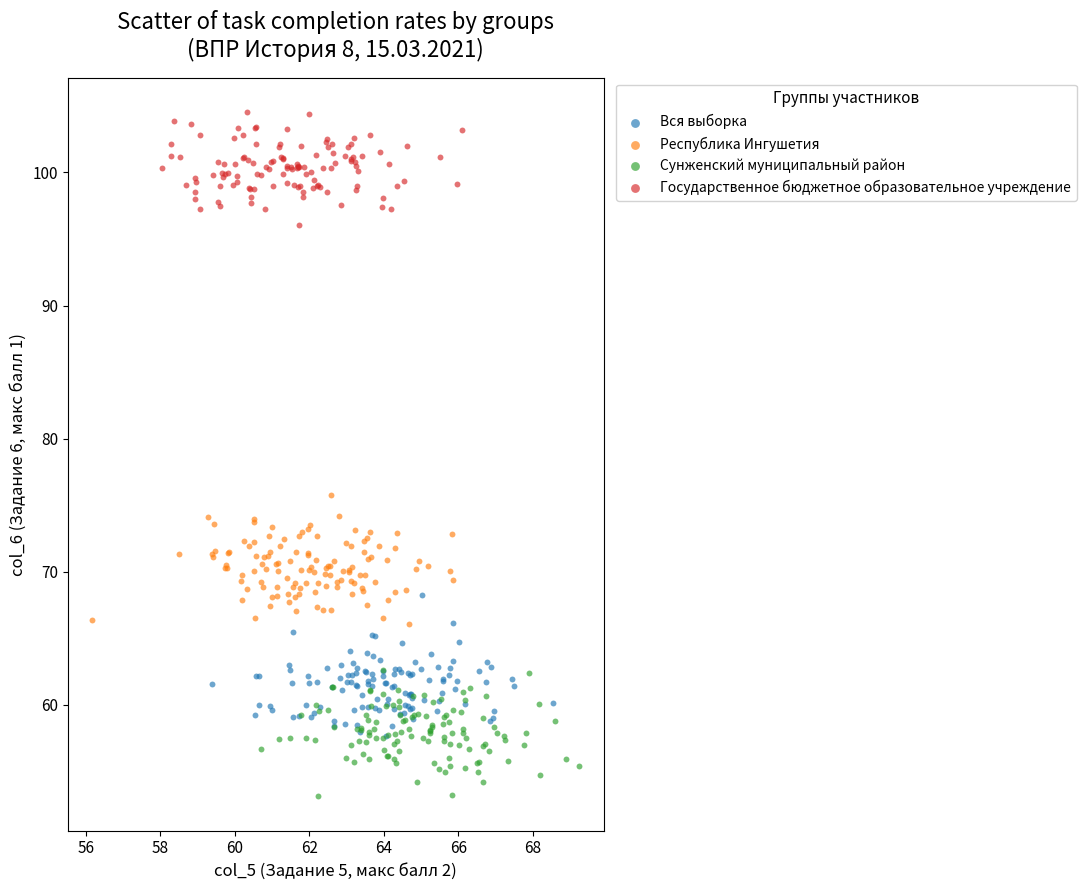

What are all the series names shown in the legend?

Вся выборка, Республика Ингушетия, Сунженский муниципальный район, Государственное бюджетное образовательное учреждение